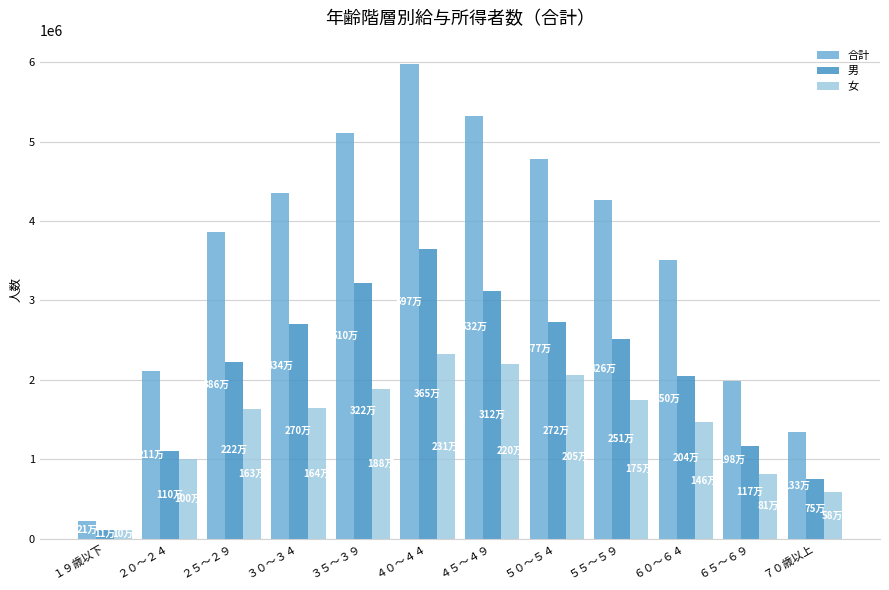

True or false: 合計 has a value of 5327848 at ４５～４９.

True